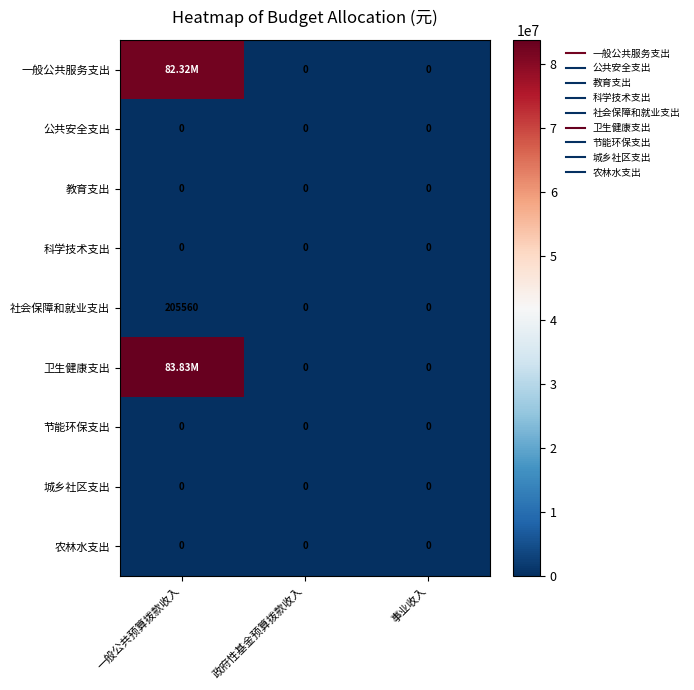

Which series has the widest spread of values?

卫生健康支出